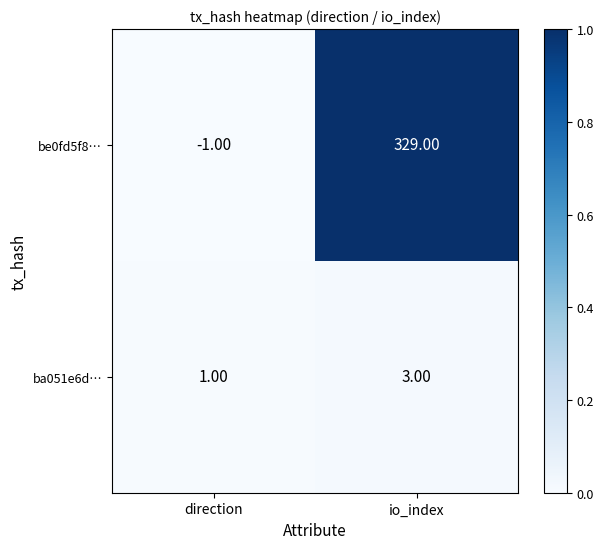

At which label is be0fd5f8… closest to 164?

direction